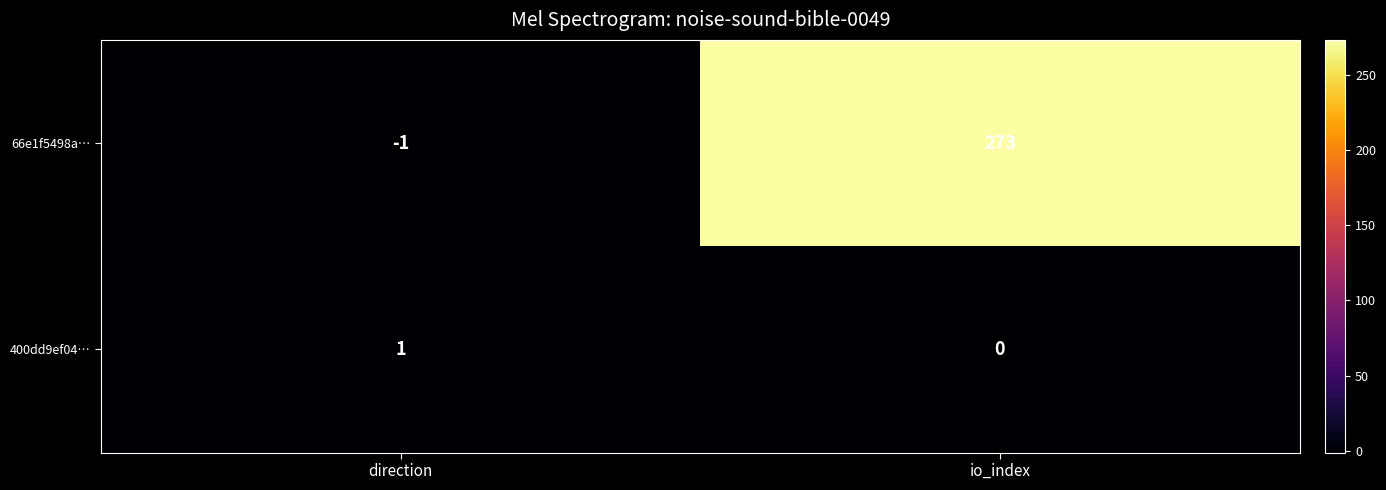

What is the total value across all series at io_index?

273